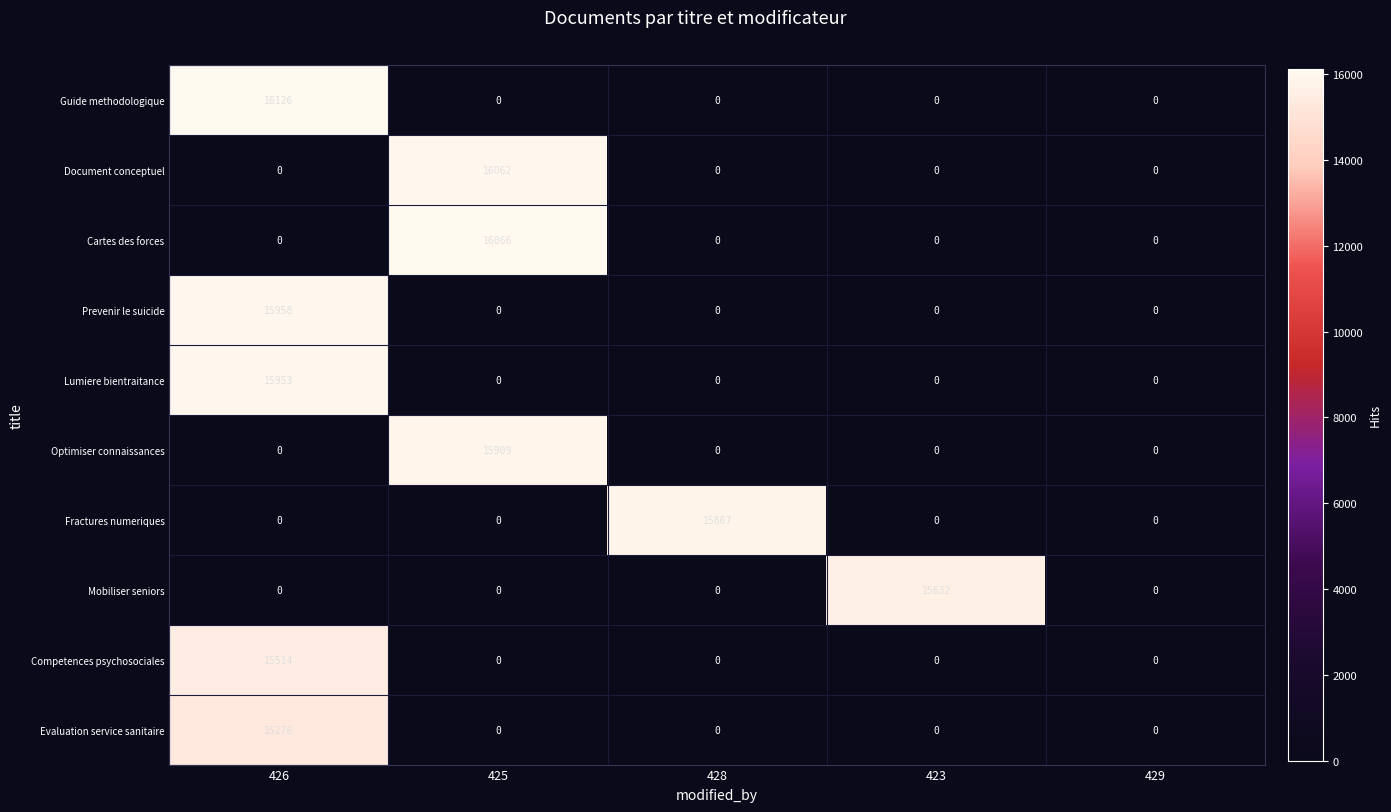

What is the difference between the highest and lowest values at 426?

16126